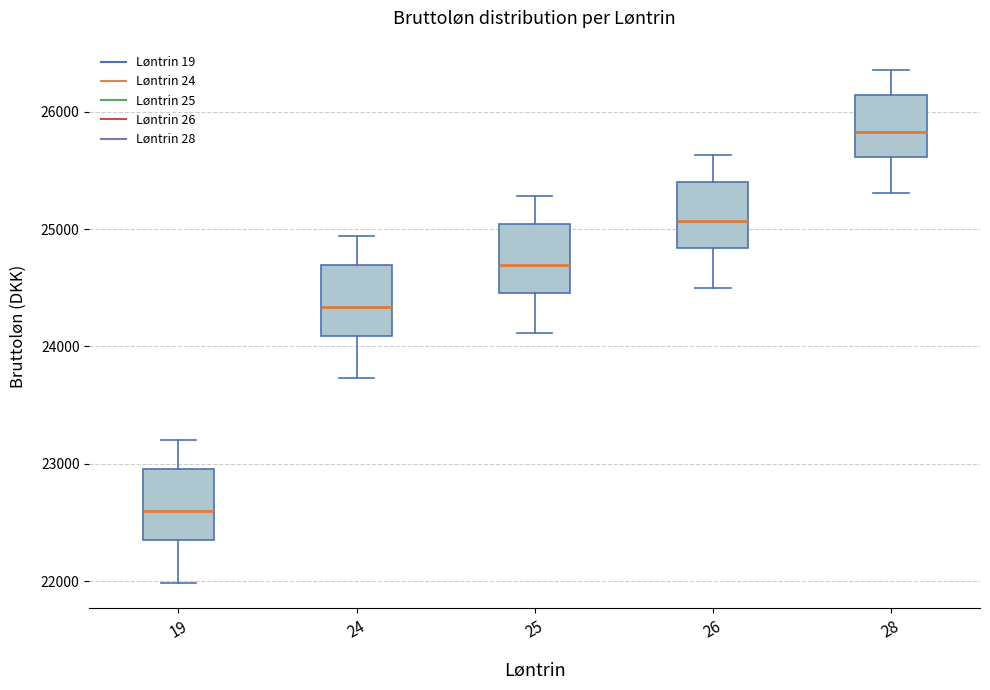

Which box has the highest median line?

28